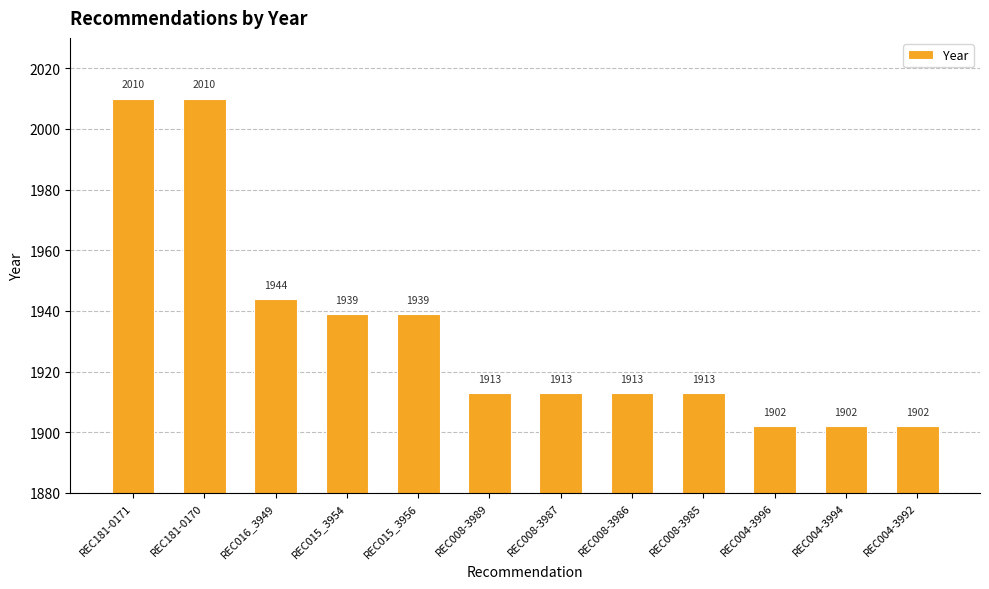

What is the label of the 6th bar from the left?

REC008-3989